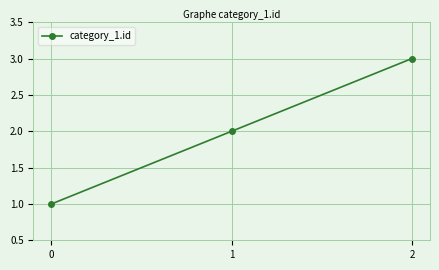

List the labels in order of value, smallest first.

0, 1, 2